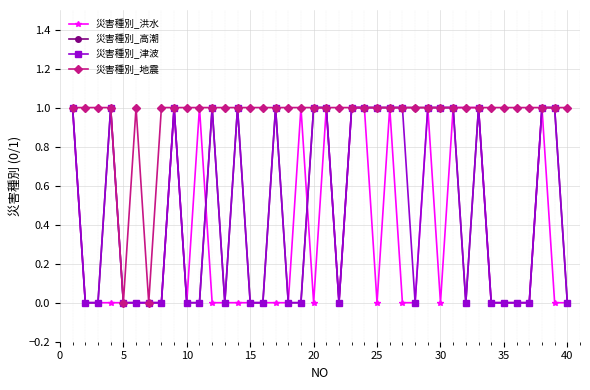

True or false: 災害種別_洪水 has more than 0 interior local peaks.

True